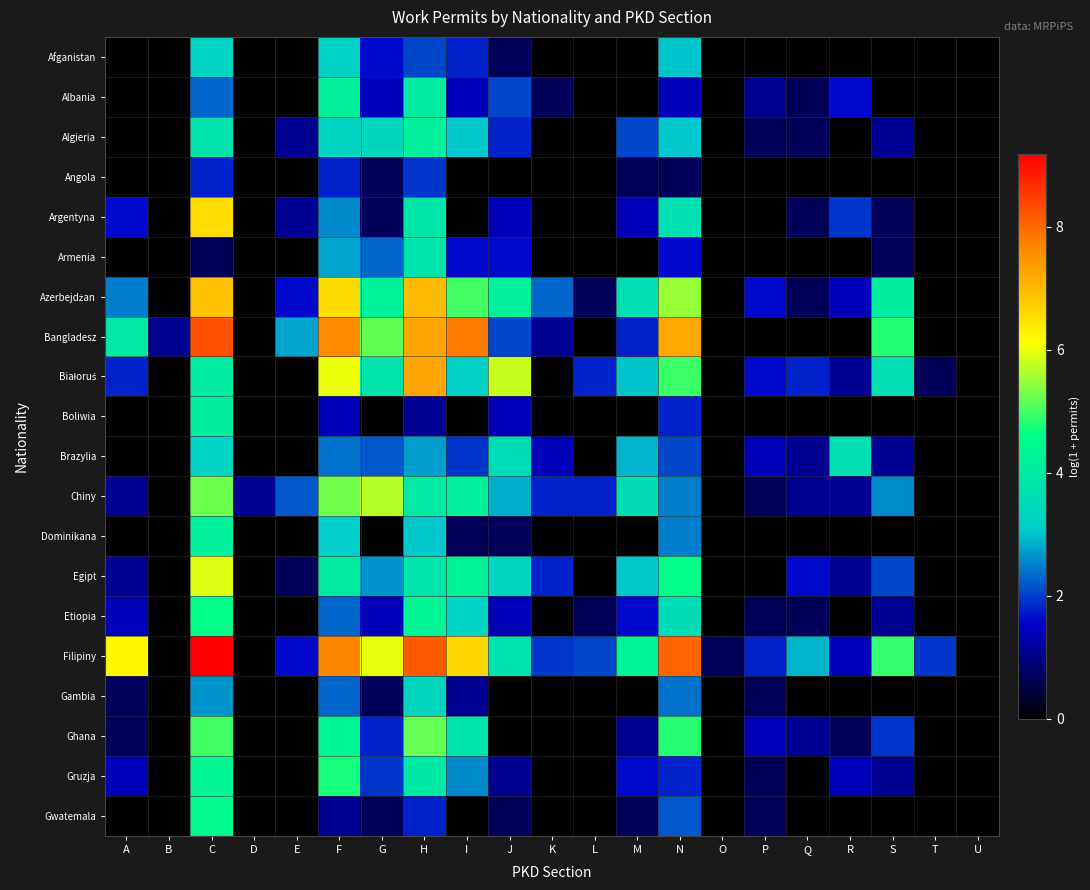

At which category does the chart reach its peak across all series?

C